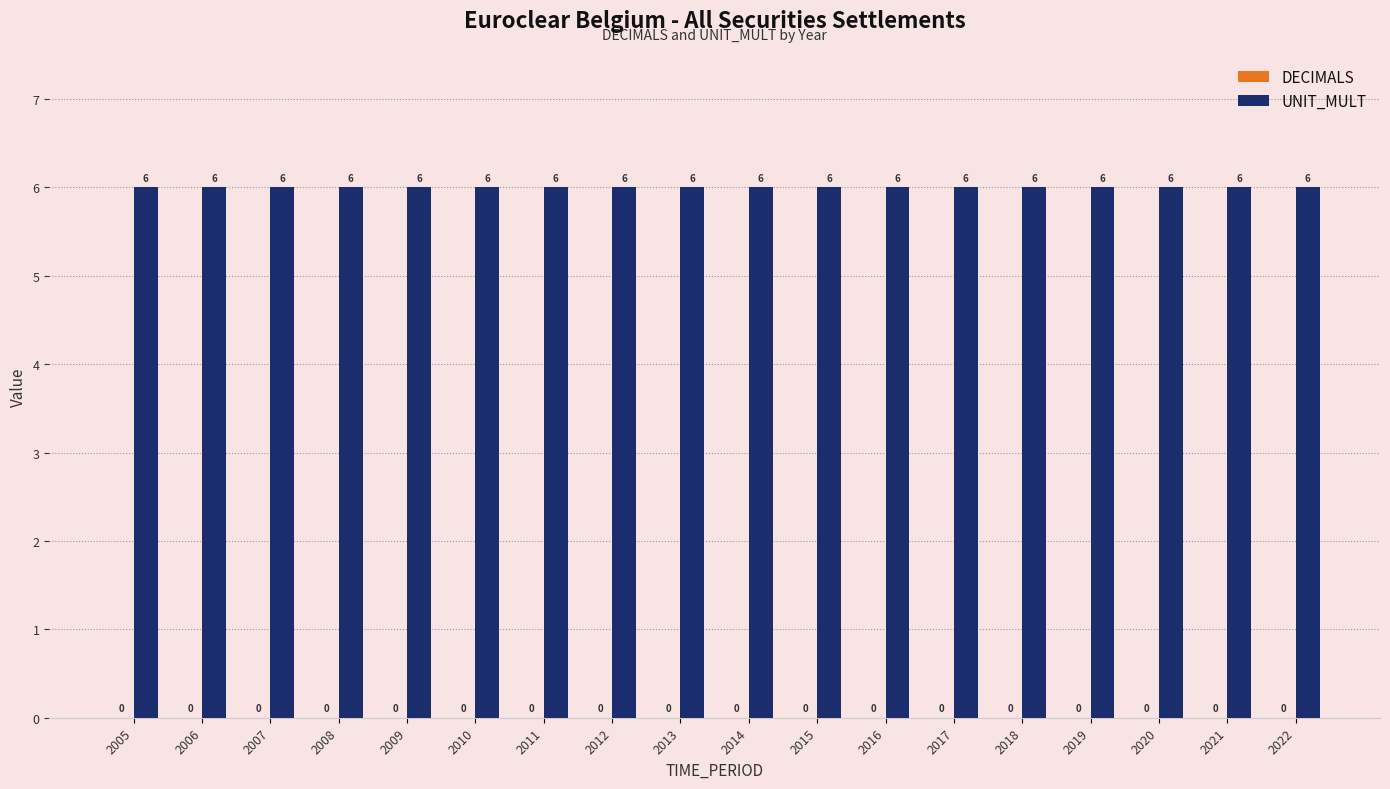

What is the value of the UNIT_MULT bar at the 10th from the left?

6